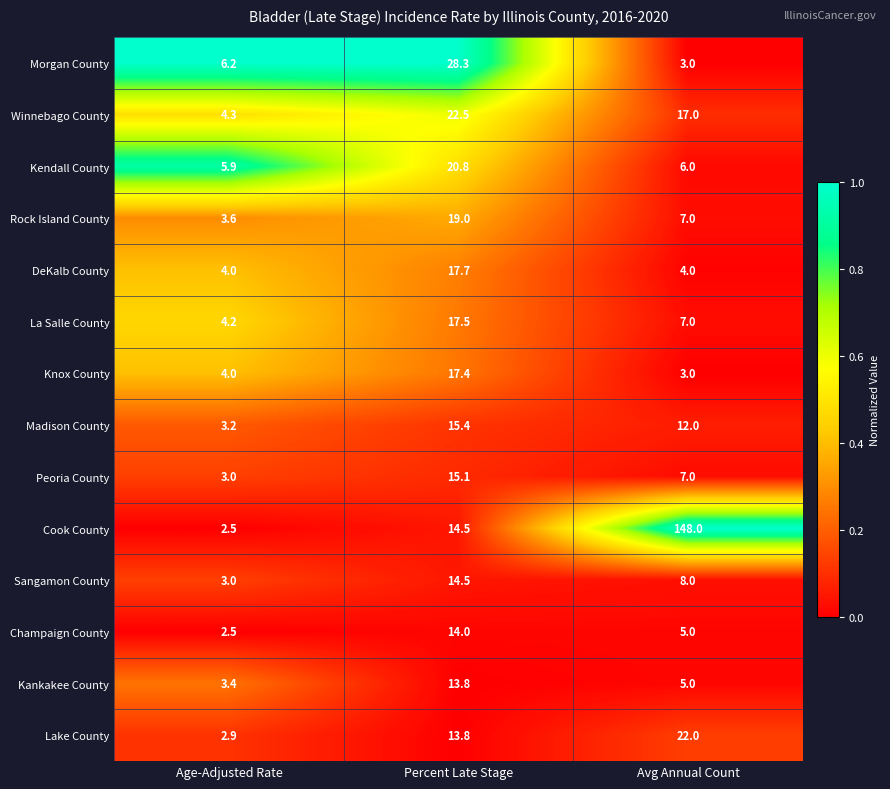

Which series has the largest total across all categories?

Cook County